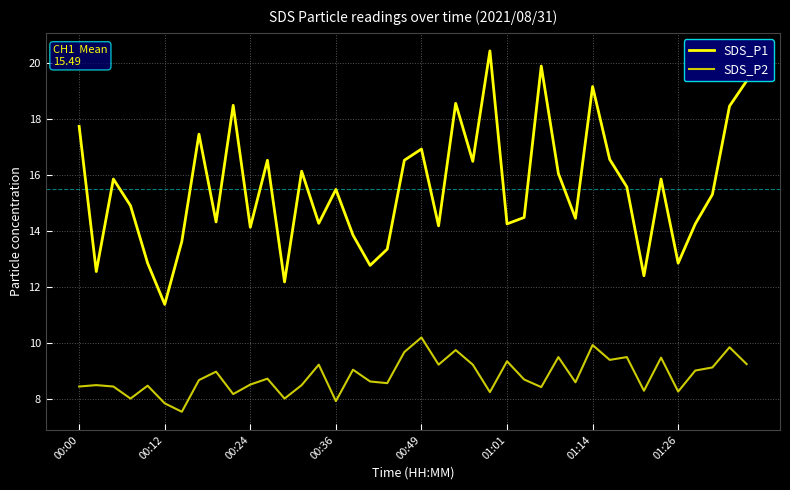

Rank the series by their average value, from highest to lowest.

SDS_P1, SDS_P2